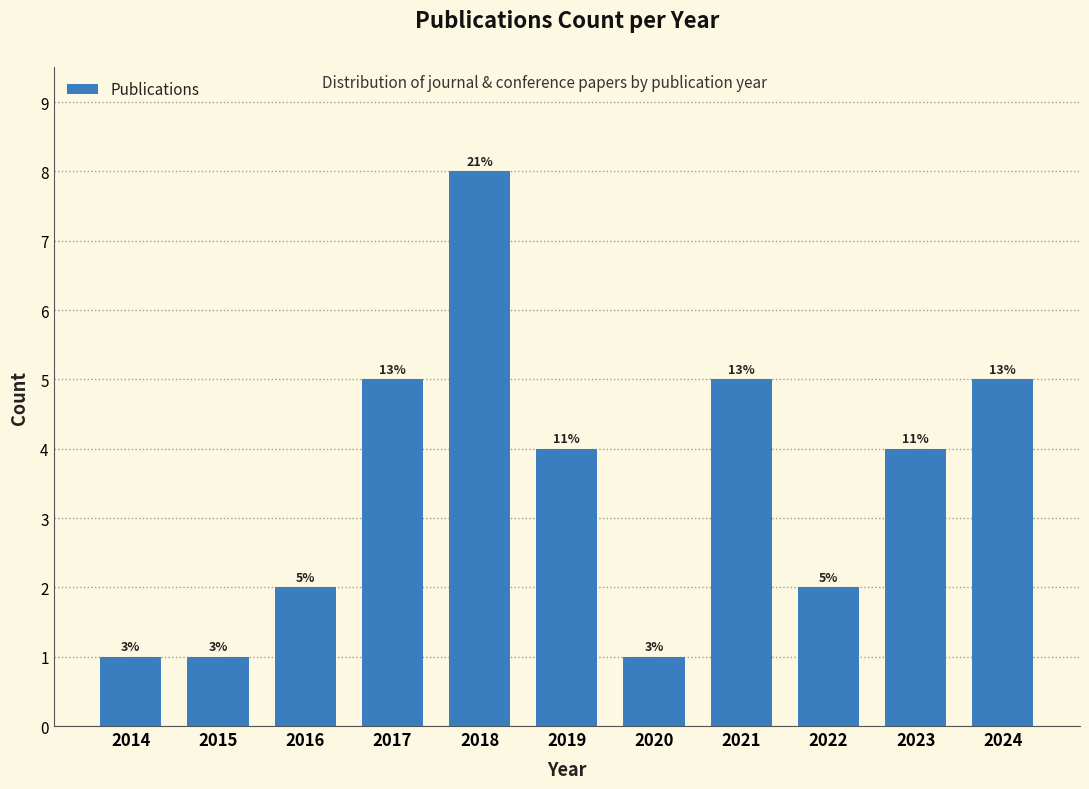

How many bars are there in total?

11